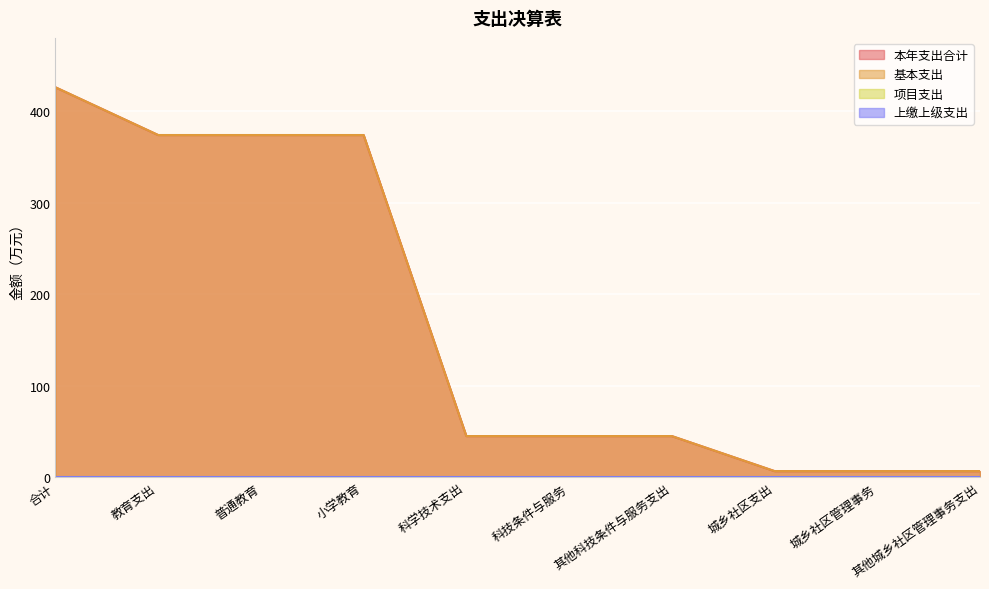

Which series has the widest spread of values?

本年支出合计